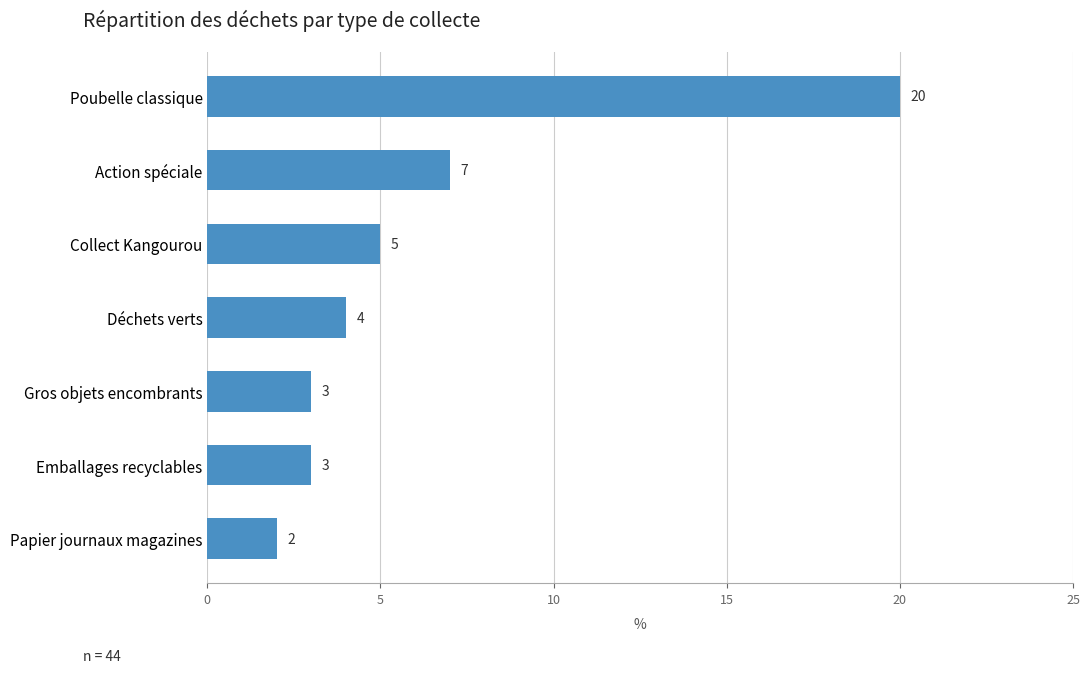

Reading bottom to top, transcribe all the data shown in this chart.

Papier journaux magazines=2	Emballages recyclables=3	Gros objets encombrants=3	Déchets verts=4	Collect Kangourou=5	Action spéciale=7	Poubelle classique=20